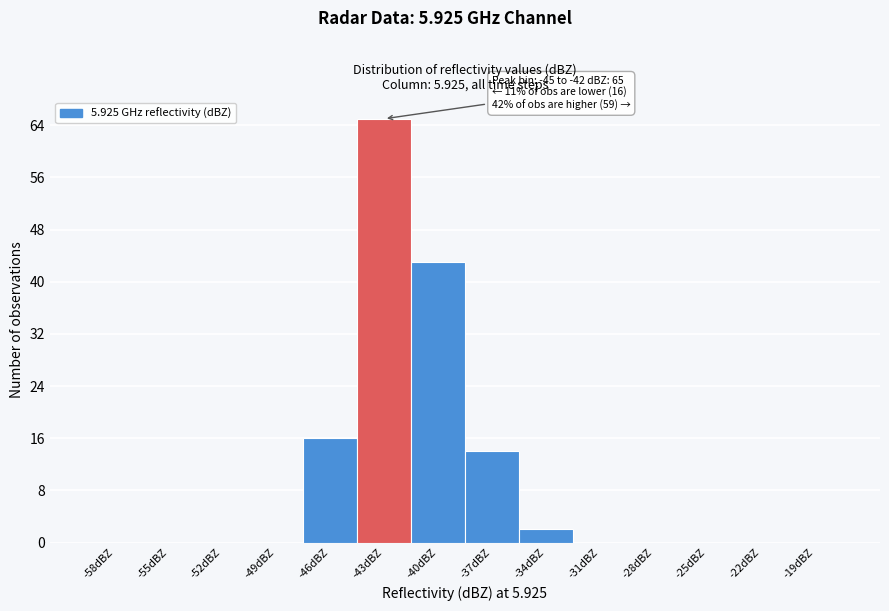

Reading left to right, extract all data points from this chart.

-58dBZ=0	-55dBZ=0	-52dBZ=0	-49dBZ=0	-46dBZ=16	-43dBZ=65	-40dBZ=43	-37dBZ=14	-34dBZ=2	-31dBZ=0	-28dBZ=0	-25dBZ=0	-22dBZ=0	-19dBZ=0